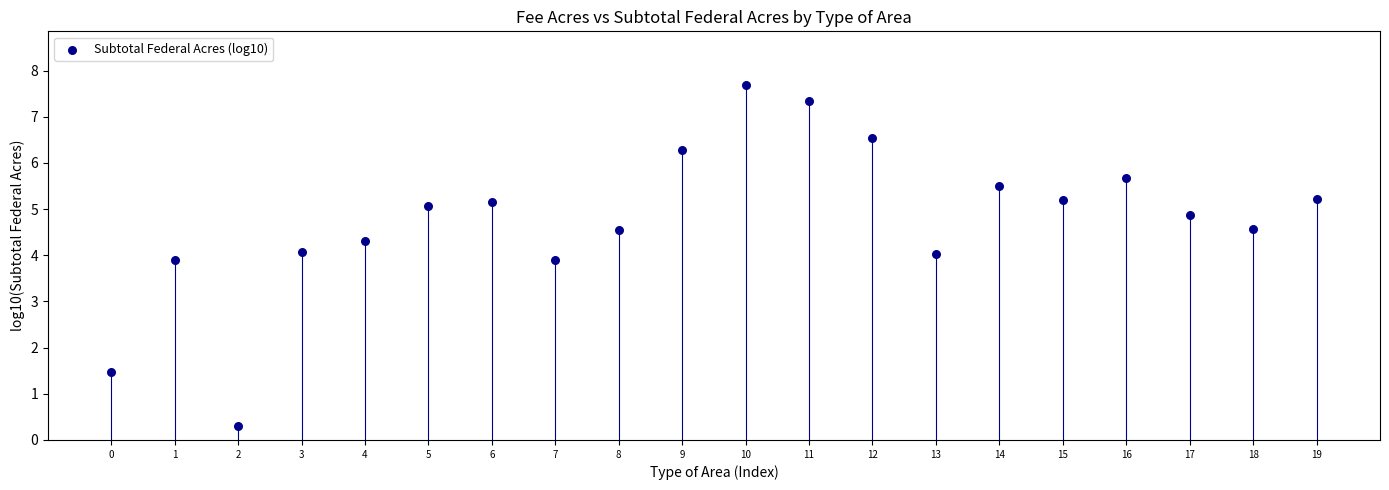

What is the range of Y values (max minus min)?

7.4